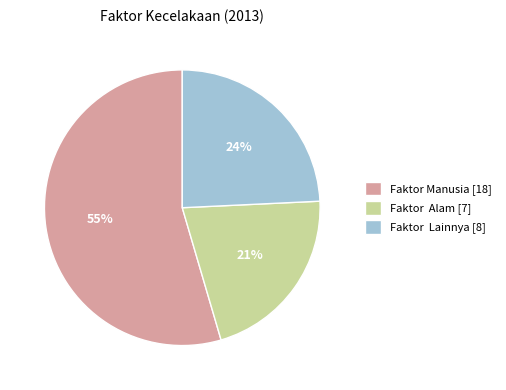

Does any single category account for the majority?

Yes